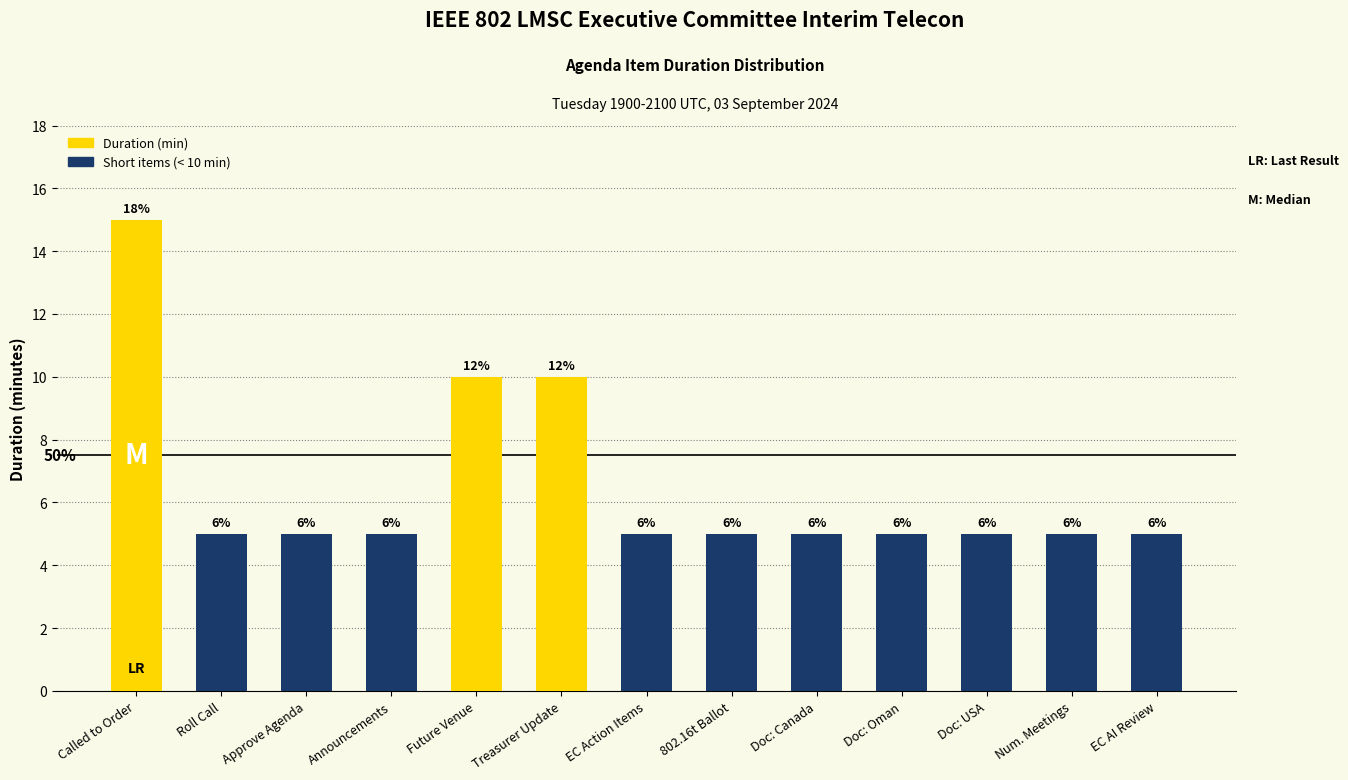

Reading left to right, what are all the values shown in this chart?

Called to Order=15	Roll Call=5	Approve Agenda=5	Announcements=5	Future Venue=10	Treasurer Update=10	EC Action Items=5	802.16t Ballot=5	Doc: Canada=5	Doc: Oman=5	Doc: USA=5	Num. Meetings=5	EC AI Review=5